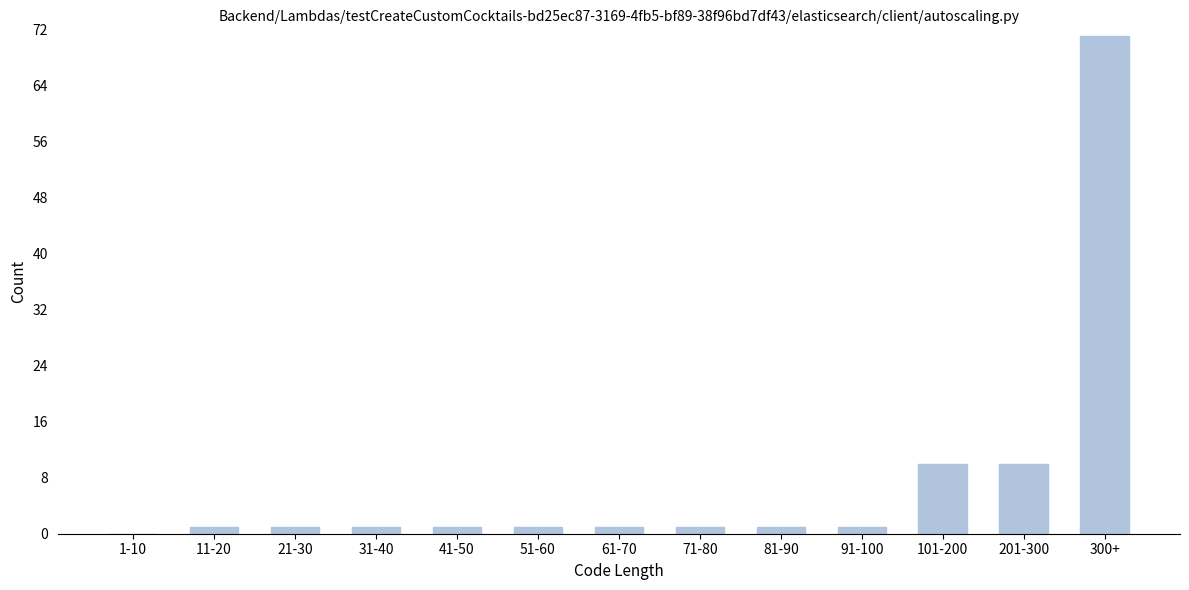

Reading right to left, what are all the values shown in this chart?

300+=71	201-300=10	101-200=10	91-100=1	81-90=1	71-80=1	61-70=1	51-60=1	41-50=1	31-40=1	21-30=1	11-20=1	1-10=0